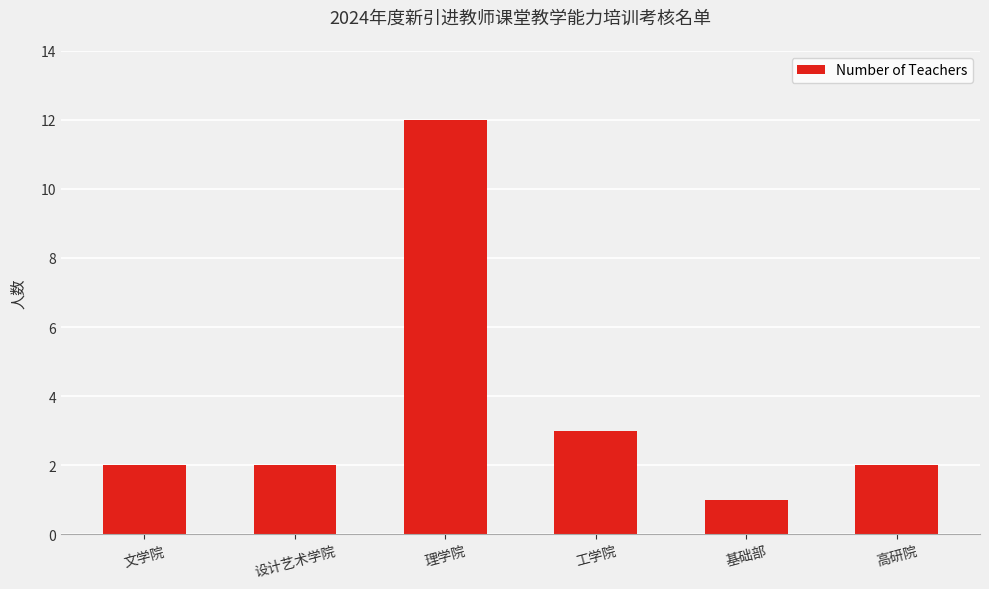

The value at 文学院 is 1. True or false?

False